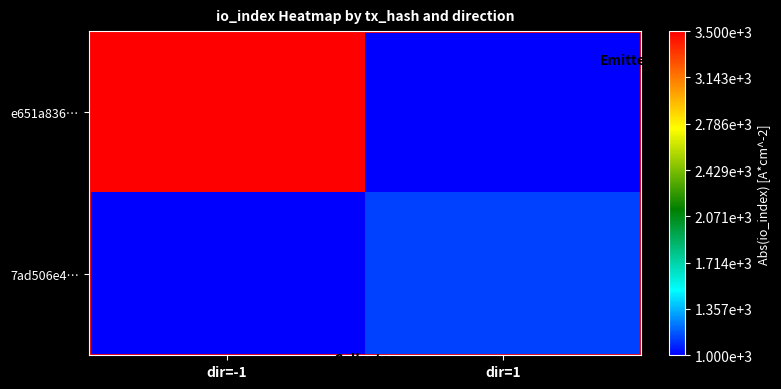

Reading left to right, list all the values displayed in this chart.

e651a836…: dir=-1=3500.0	dir=1=1000.0
7ad506e4…: dir=-1=1000.0	dir=1=1128.2